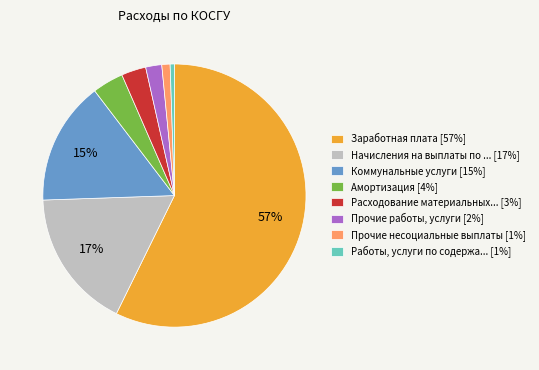

Between Прочие несоциальные выплаты [1%] and Прочие работы, услуги [2%], which is larger?

Прочие работы, услуги [2%]